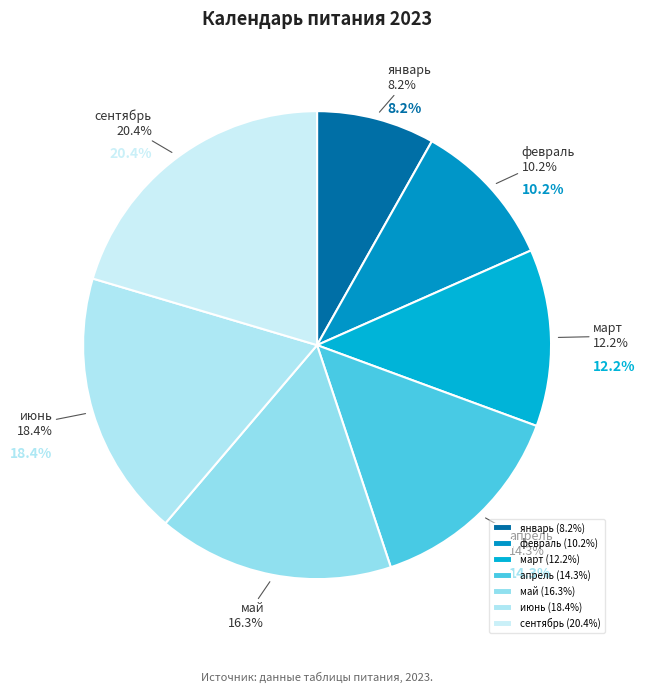

Which slice is the largest?

сентябрь